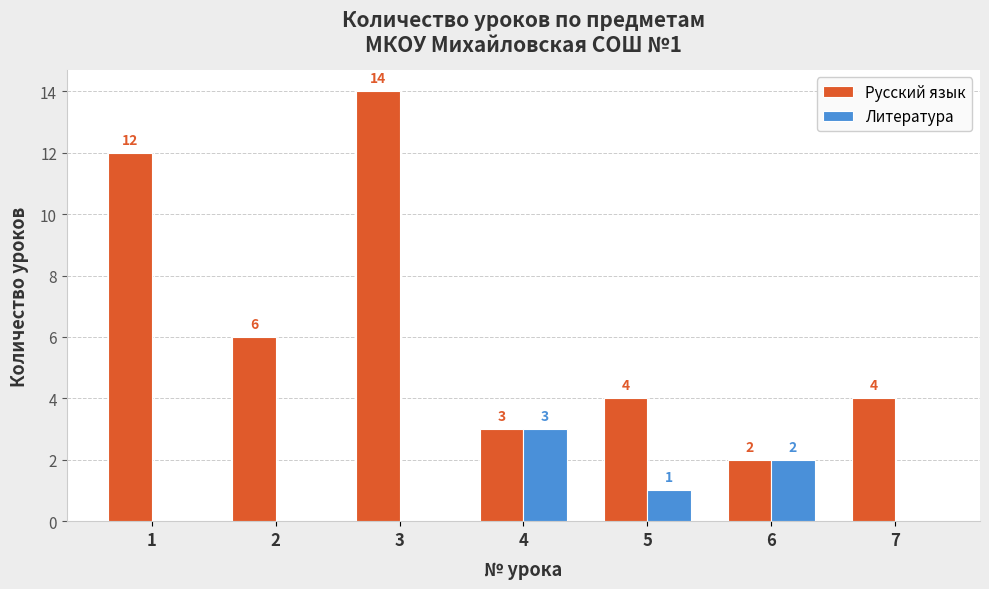

Are the bars horizontal?

No